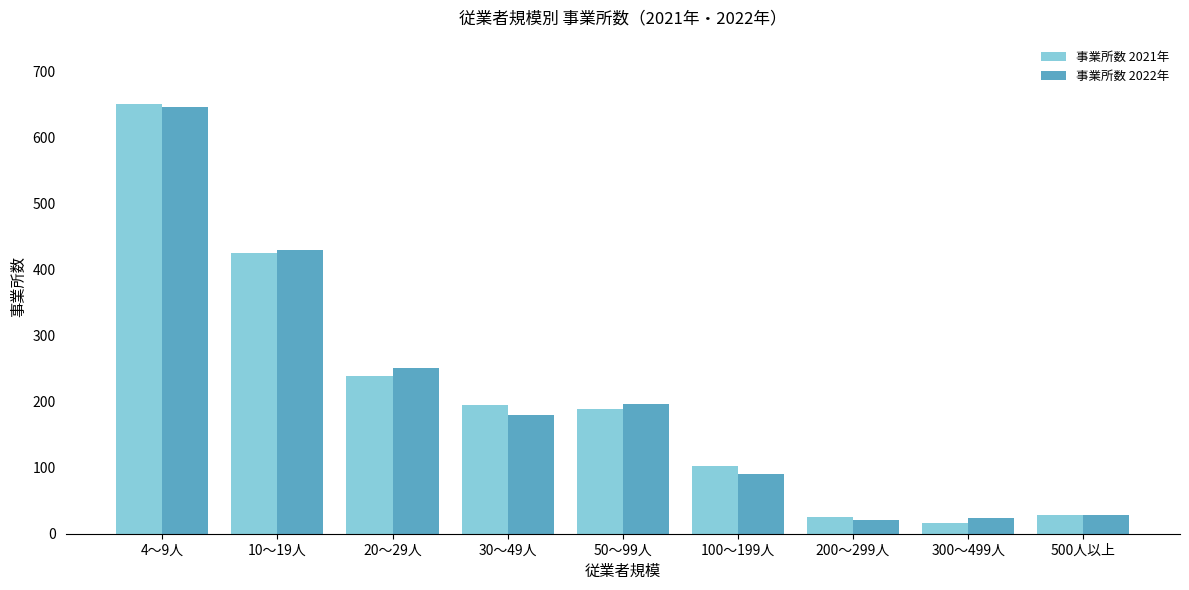

Reading left to right, extract all data points from this chart.

事業所数 2021年: 650	425	238	194	188	102	25	16	28
事業所数 2022年: 646	429	251	179	196	91	21	24	28